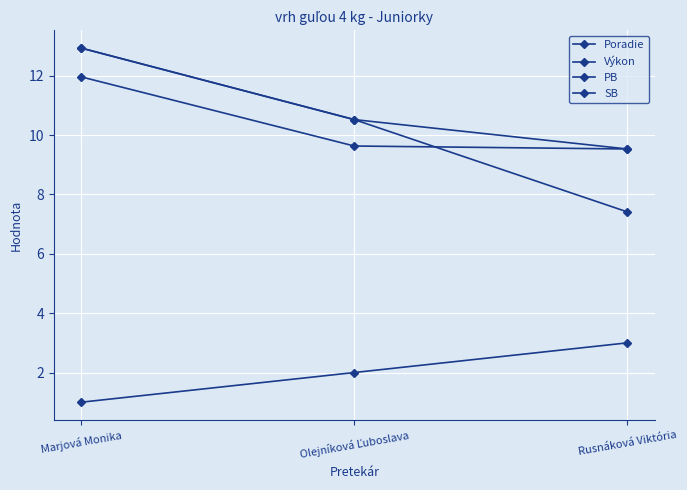

At how many categories does at least one series exceed 4?

3